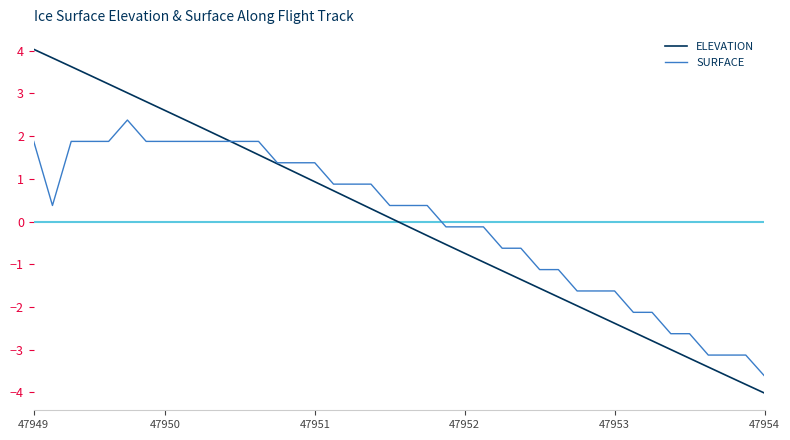

Does the chart have visible grid lines?

No